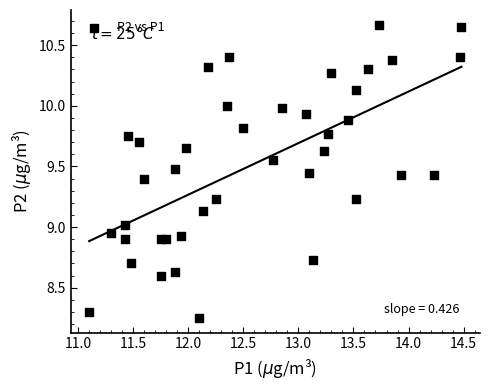

What is the range of Y values (max minus min)?

2.4